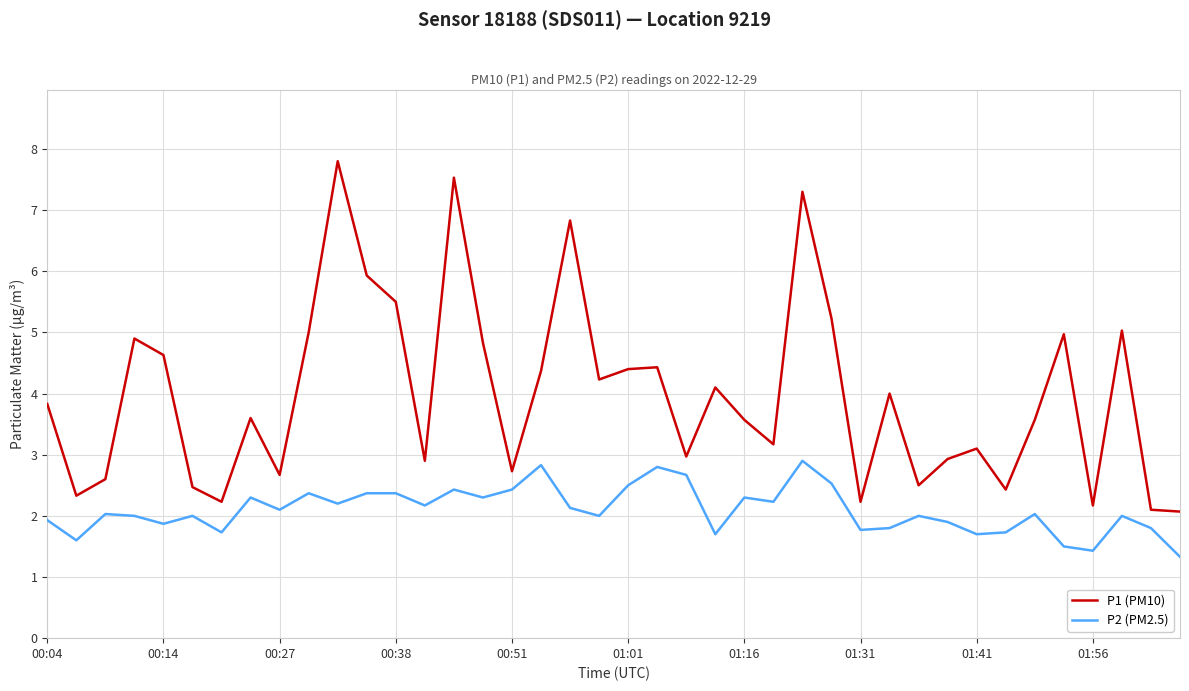

Which series has the largest range (max minus min)?

P1 (PM10)